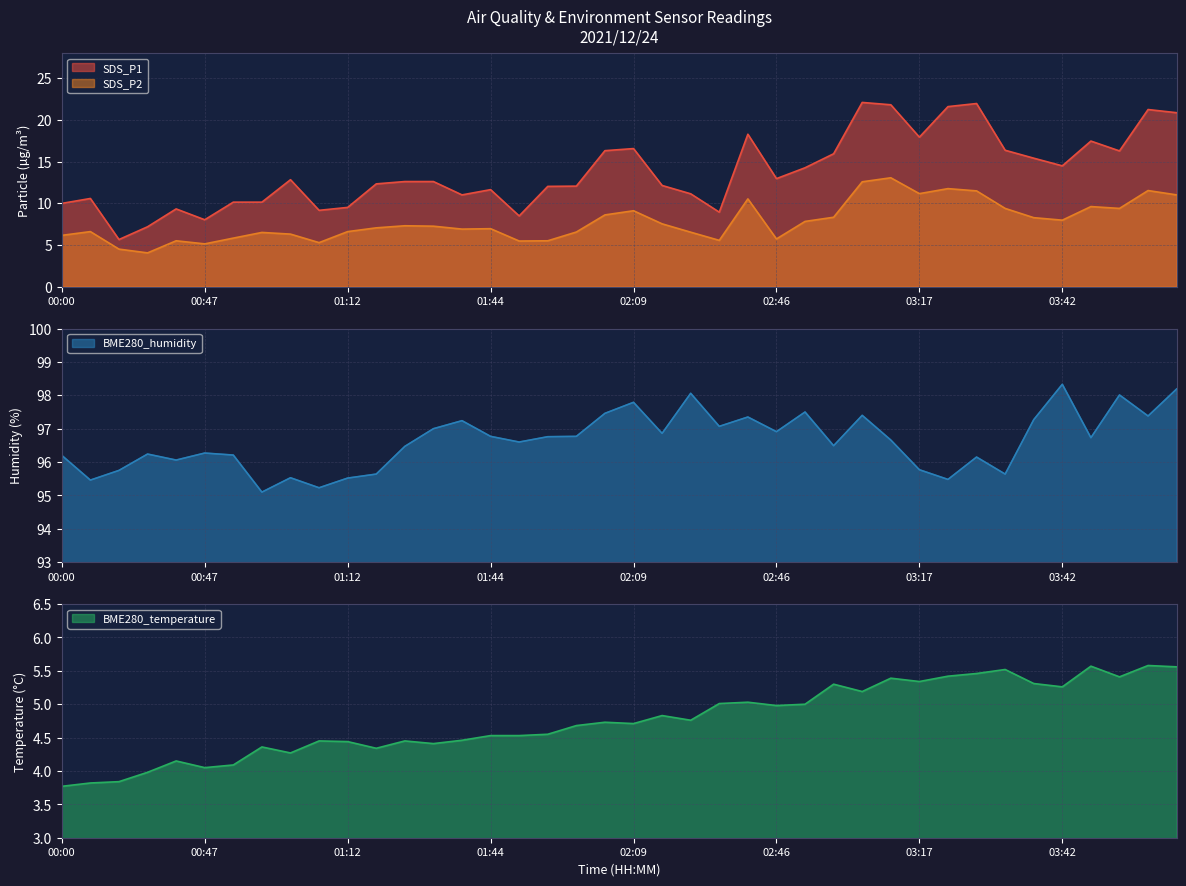

Is it true that SDS_P1 equals 6.8 at 00:52?

False